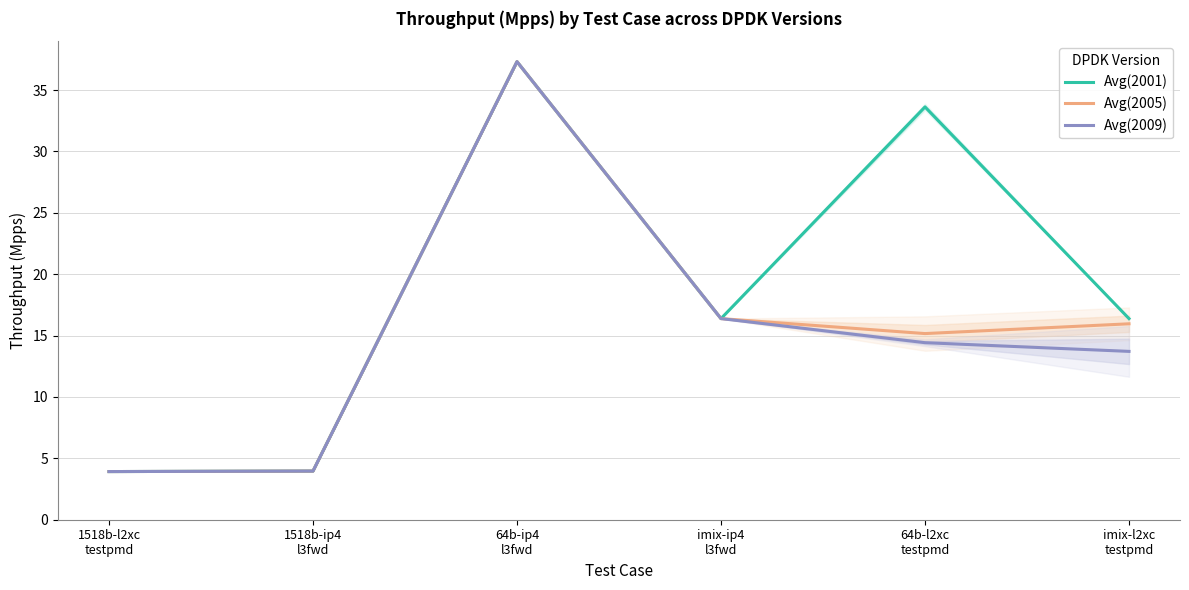

Which has a higher value, 1518b-ip4
l3fwd or 1518b-l2xc
testpmd?

1518b-ip4
l3fwd